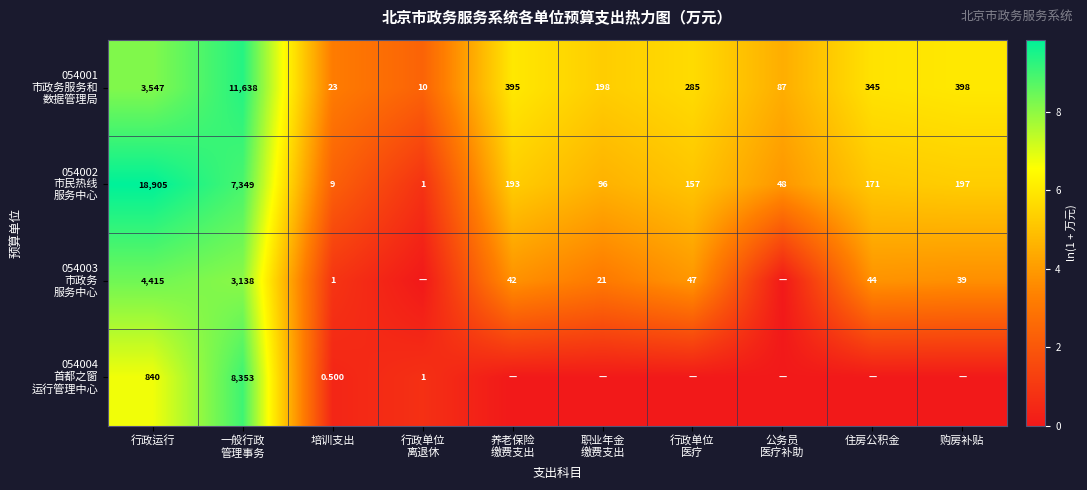

Rank the categories by 054003 市政务 服务中心 value from lowest to highest.

行政单位 离退休, 公务员 医疗补助, 培训支出, 职业年金 缴费支出, 购房补贴, 养老保险 缴费支出, 住房公积金, 行政单位 医疗, 一般行政 管理事务, 行政运行